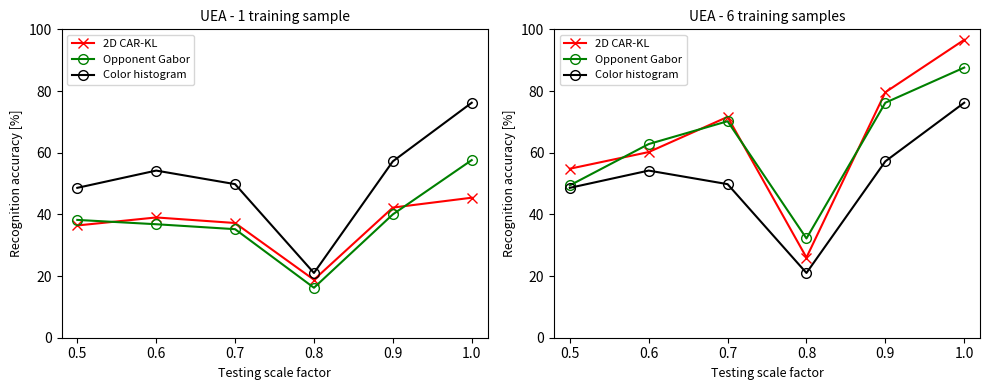

Which category has the highest value across all series?

1.0